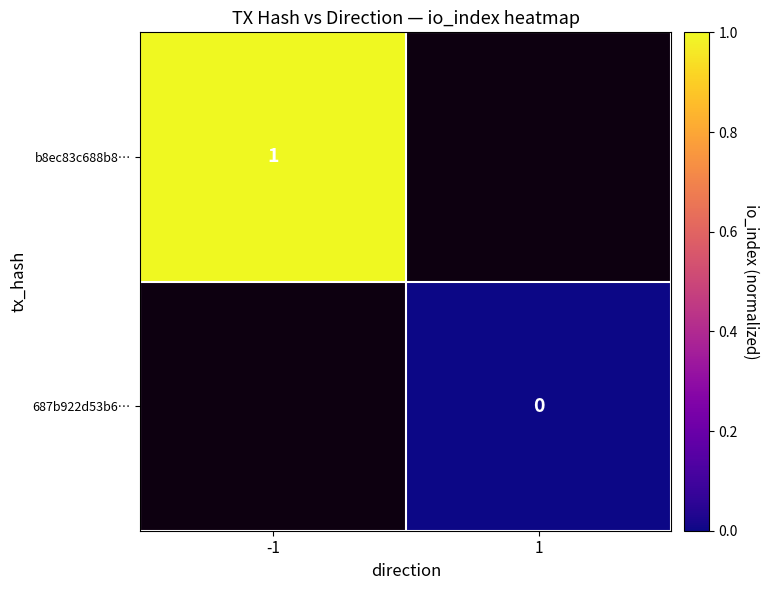

Is the value of 687b922d53b6… at -1 greater than the value of b8ec83c688b8… at -1?

No